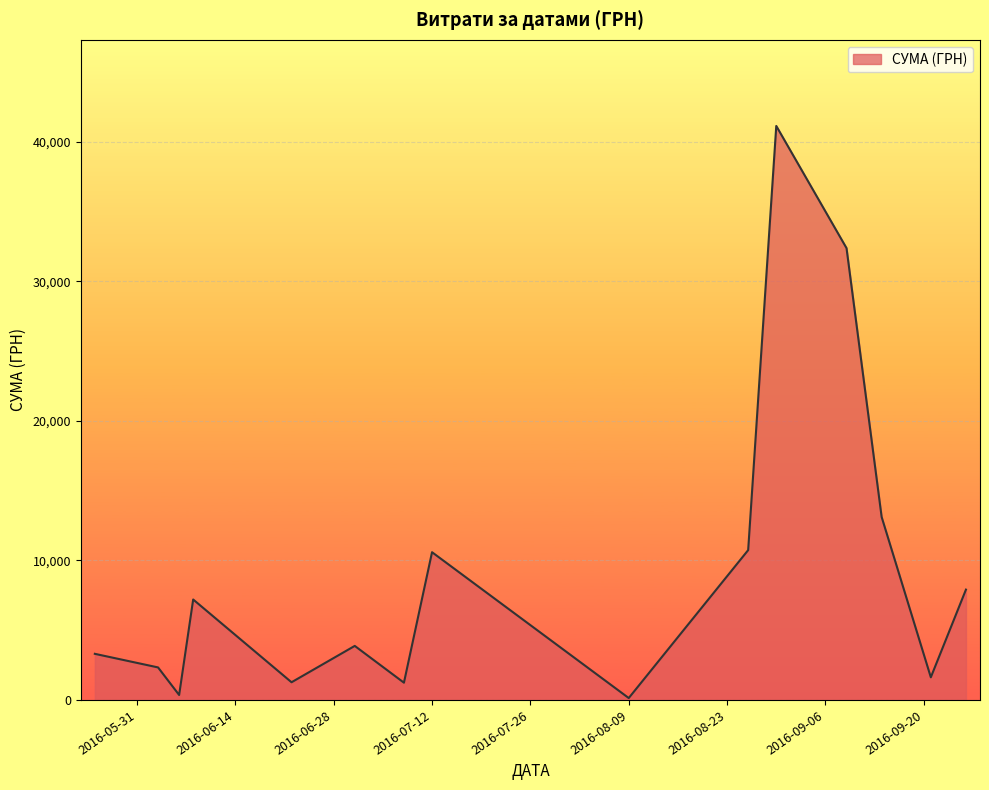

What is the maximum value shown in the chart?

41121.0